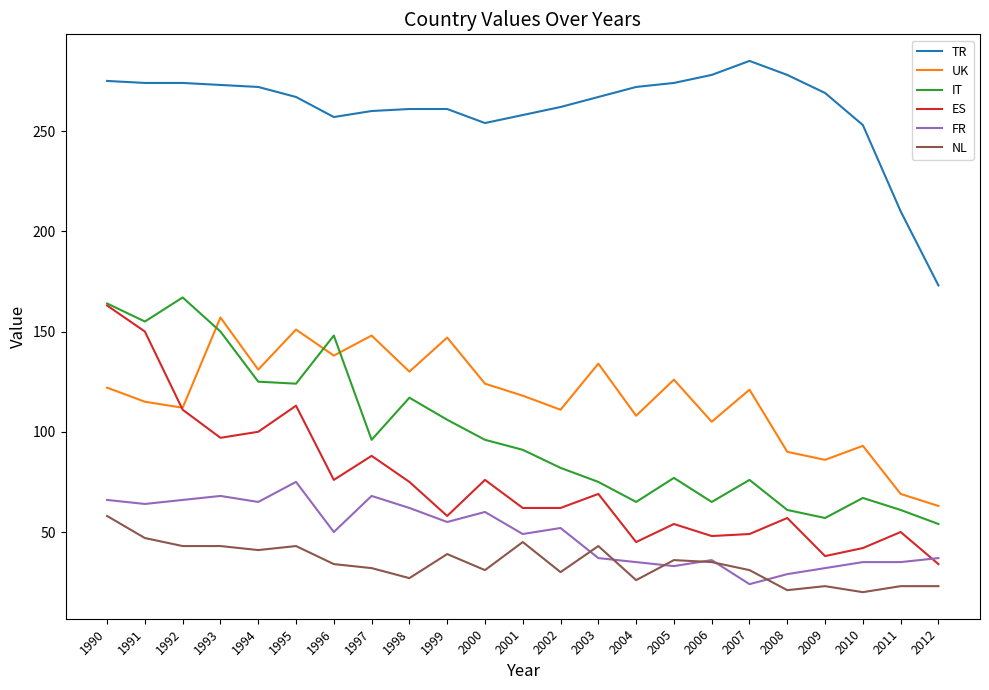

The value of FR at 1998 is 62. True or false?

True